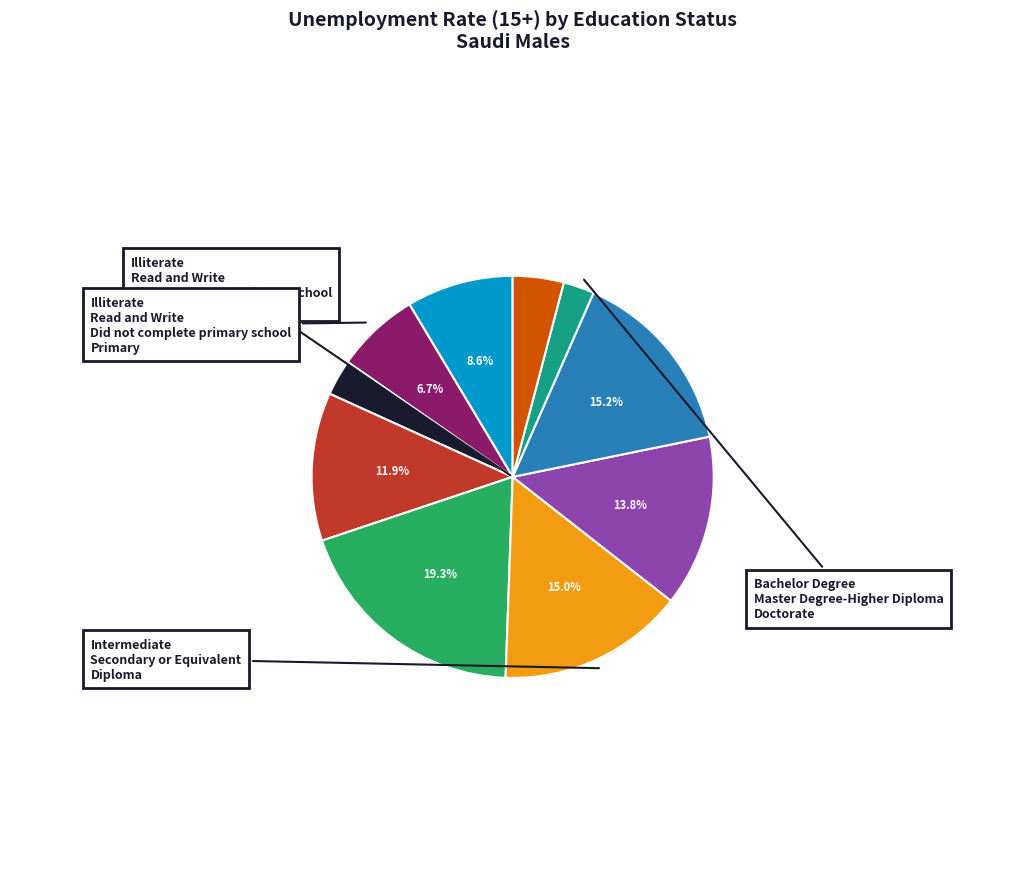

Is there a majority slice in this chart?

No